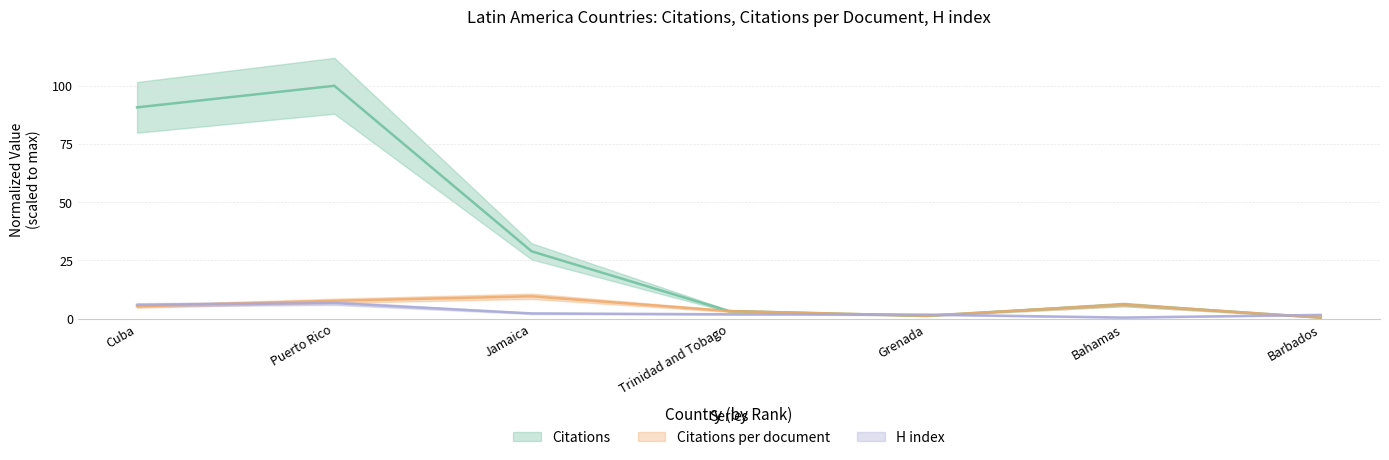

The value of H index at Jamaica is 1.1. True or false?

False